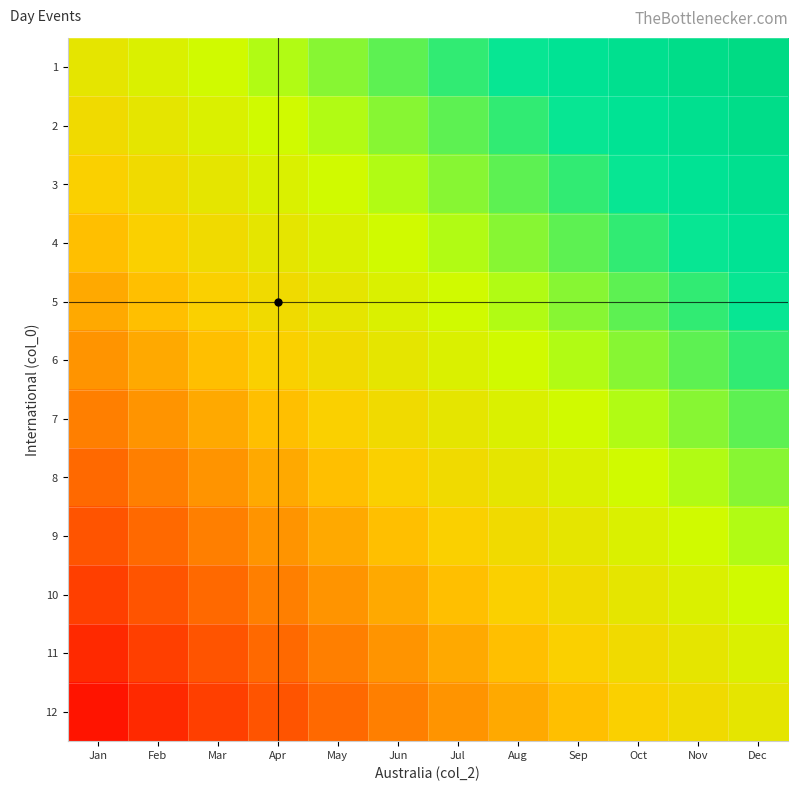

What is the spread (max minus min) of values at Oct?

0.9